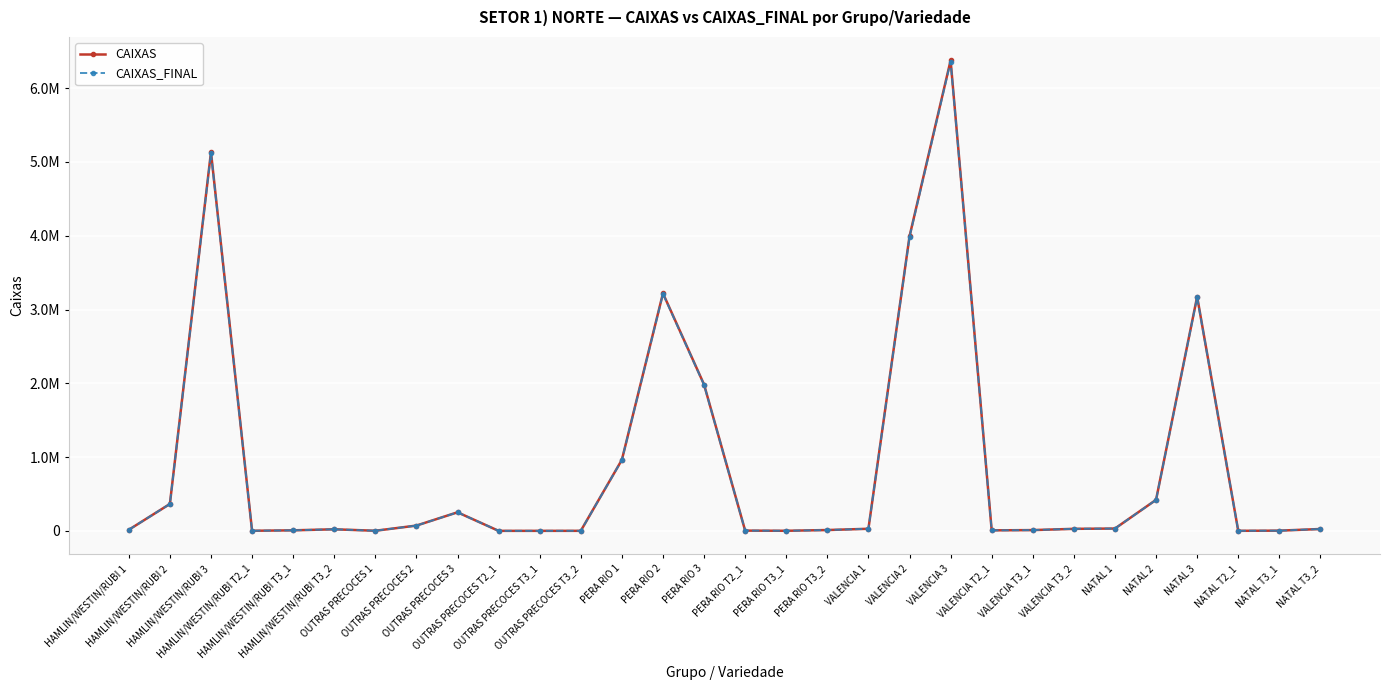

True or false: CAIXAS_FINAL and CAIXAS cross at least once.

False